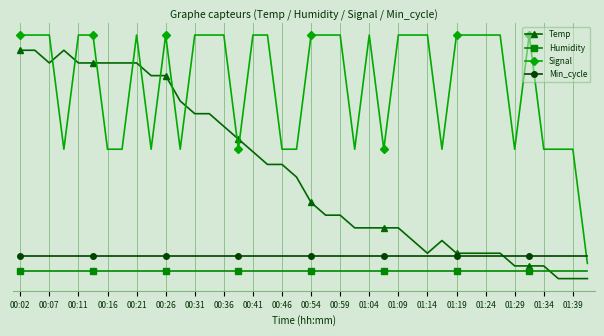

Does the chart display data point markers on the line(s)?

Yes